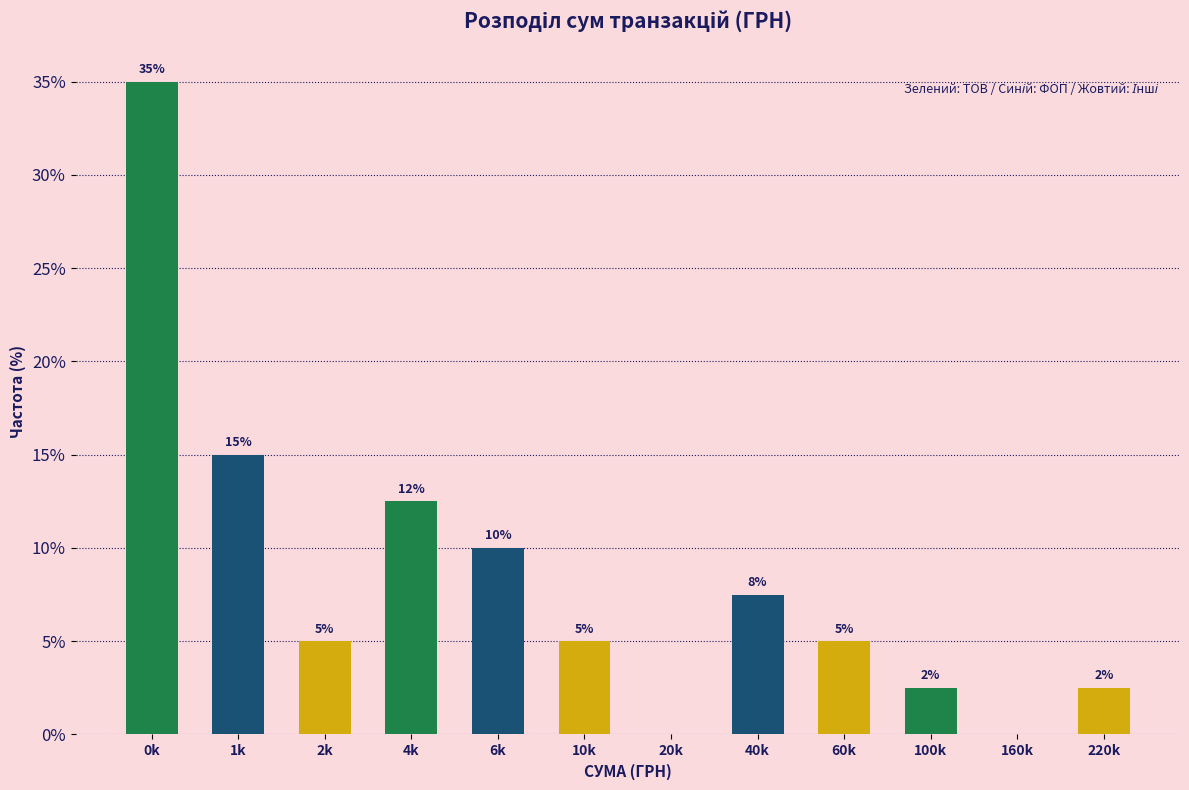

What is the greatest value displayed?

35.0